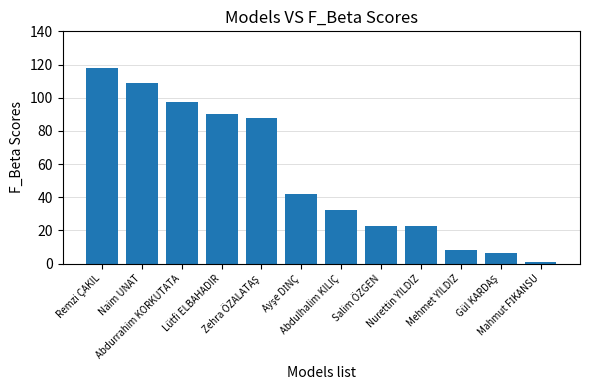

What is the ratio of the value at Mehmet YILDIZ to the value at Nurettin YILDIZ?

0.4